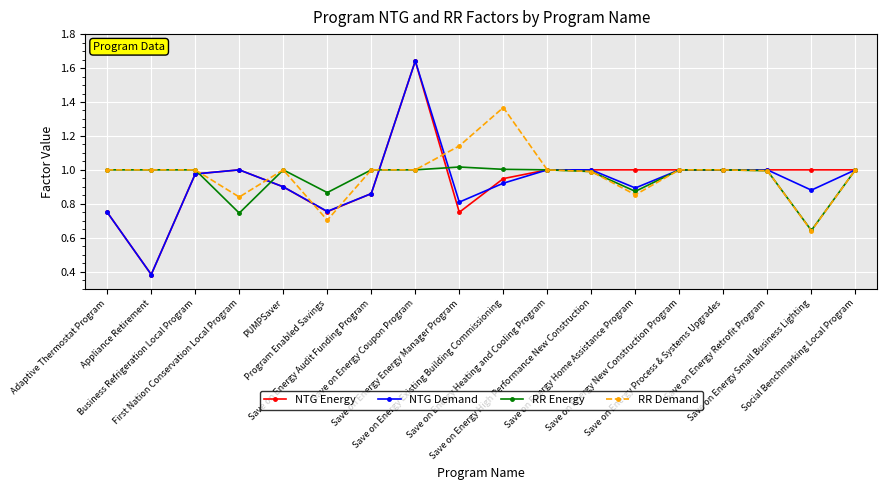

At which label is RR Energy closest to 0?

Save on Energy Small Business Lighting